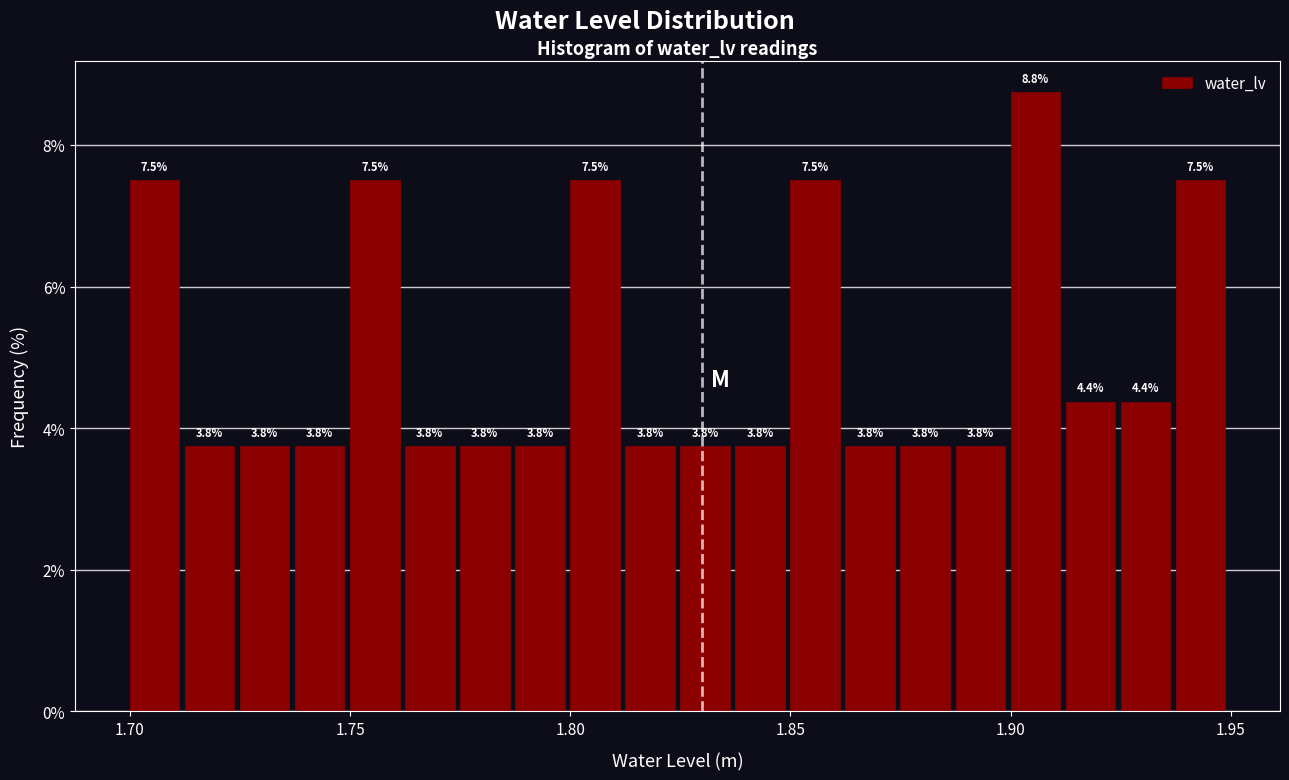

Around what value on the x-axis is the tallest bar? Give the approximate position of its centre, as read against the axis.

1.905